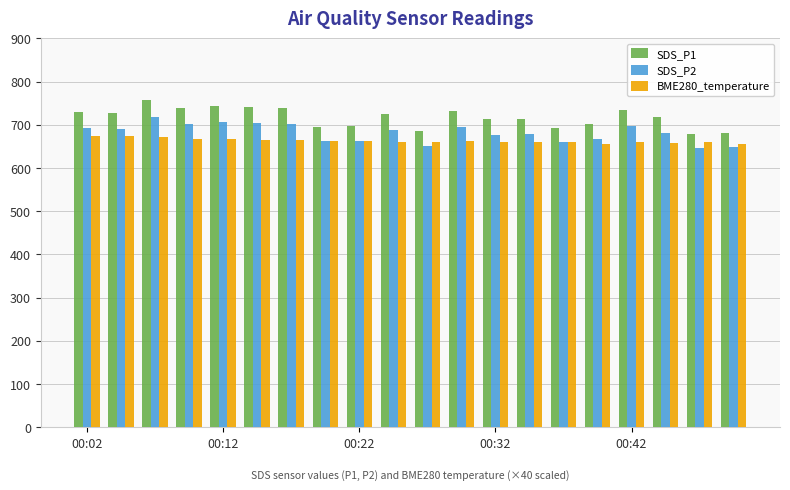

Which series has the largest range (max minus min)?

SDS_P1